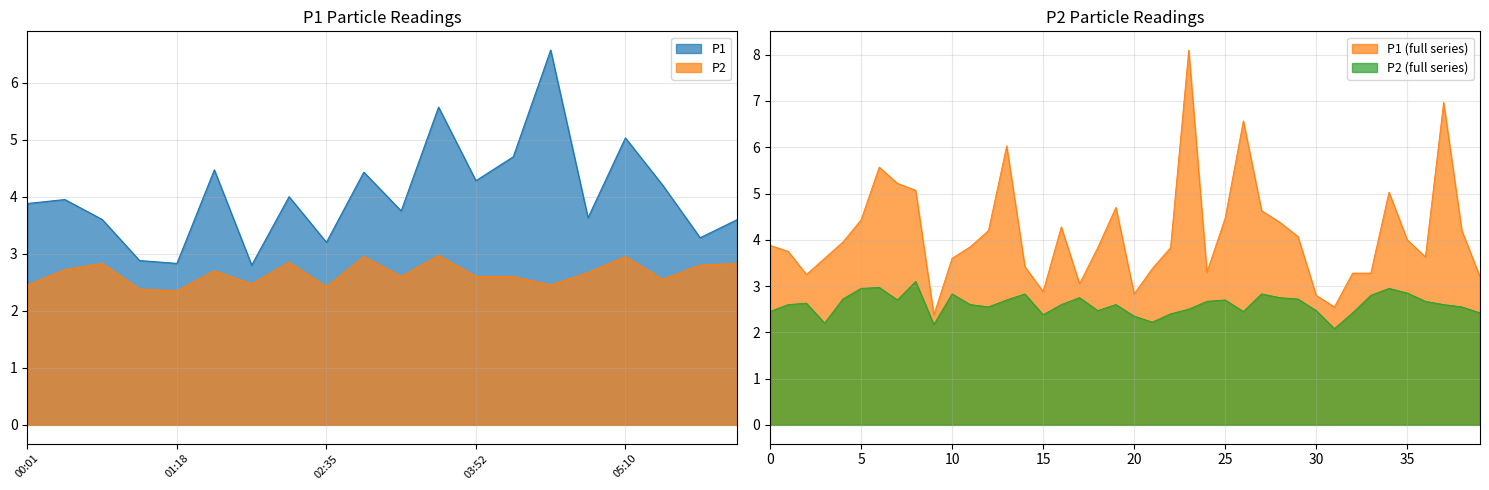

How many interior local valleys does the P1 series have?

7